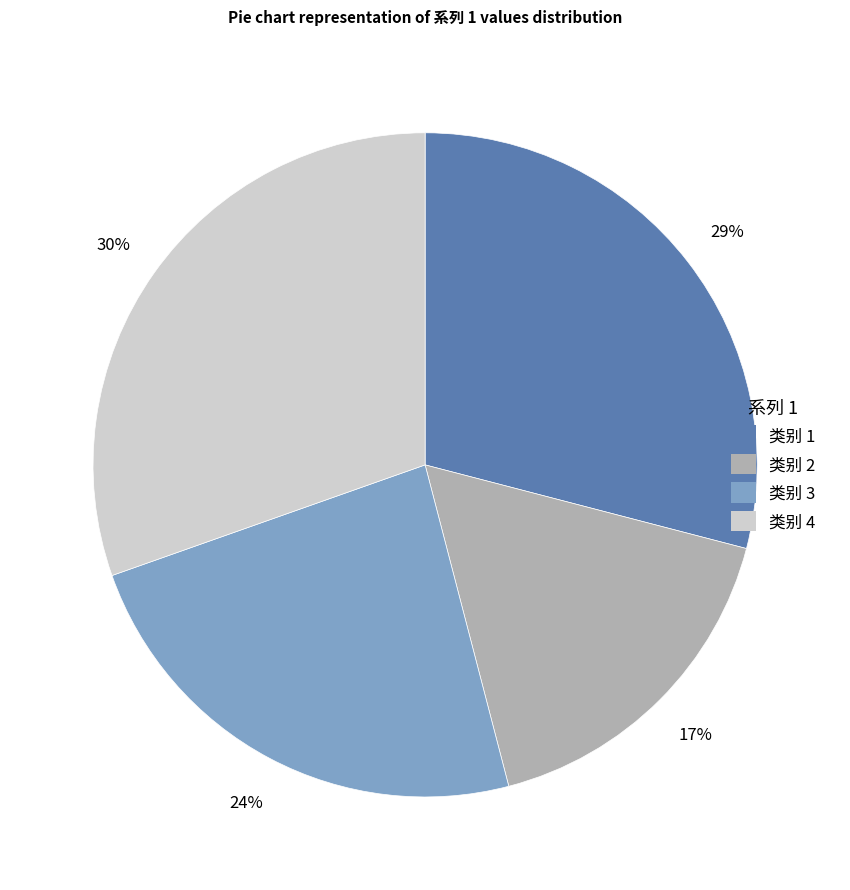

To the nearest percent, what percentage of the pie is 类别 2?

17%